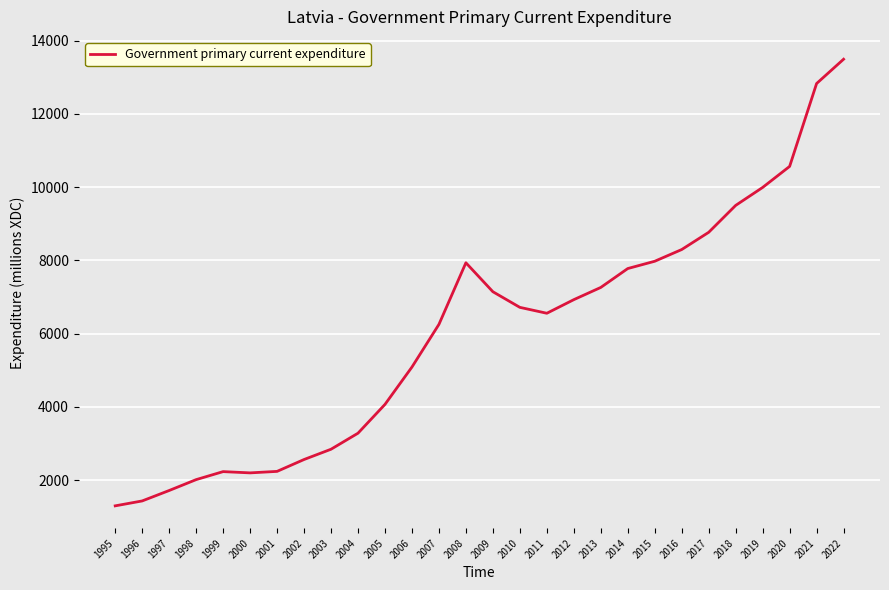

What is the greatest value displayed?

13489.6